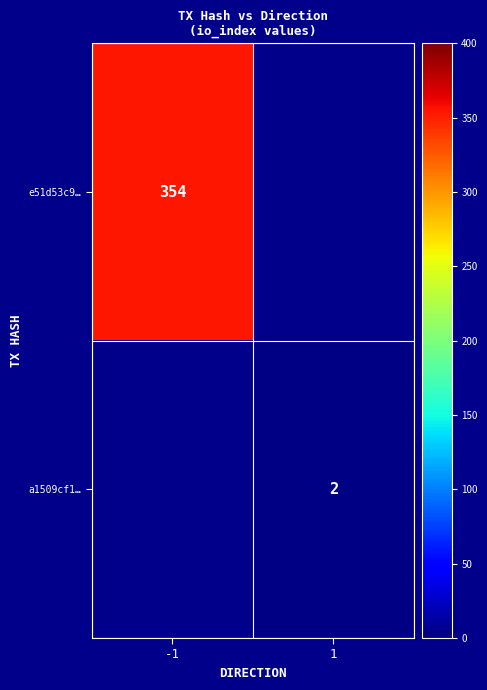

At how many categories does at least one series exceed 274?

1